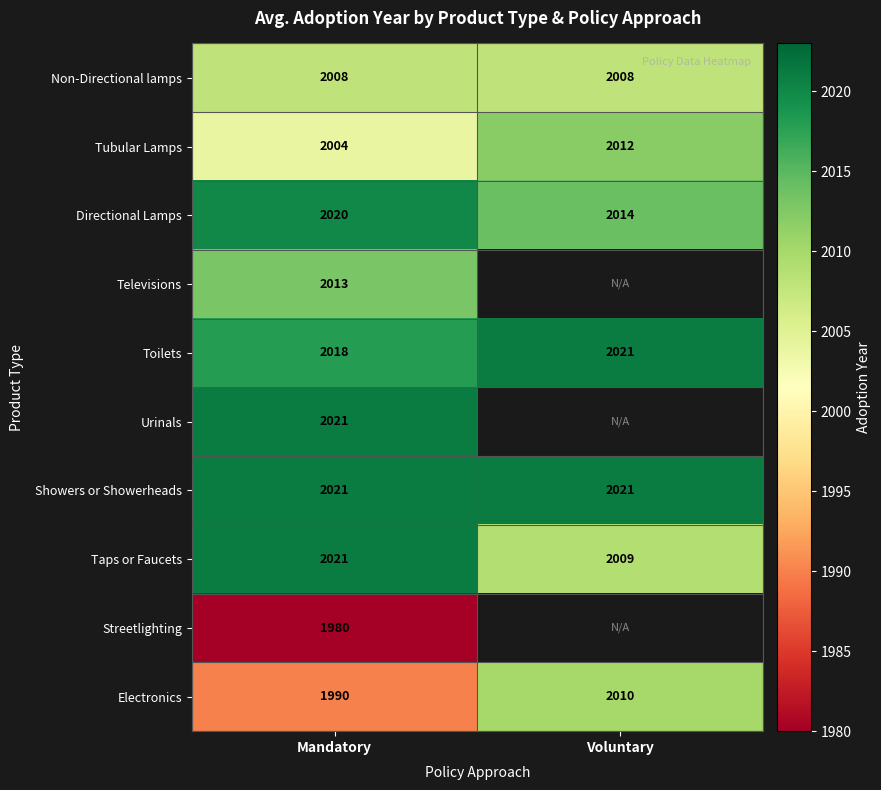

The Showers or Showerheads series shows 2661.1 at Voluntary. True or false?

False